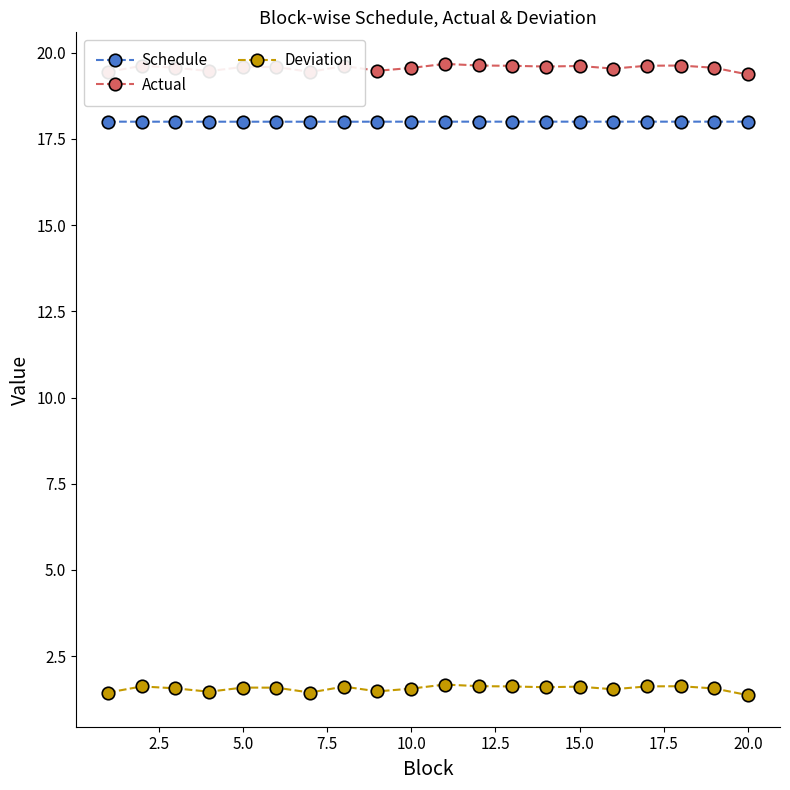

Rank the series by their maximum value, from highest to lowest.

Actual, Schedule, Deviation